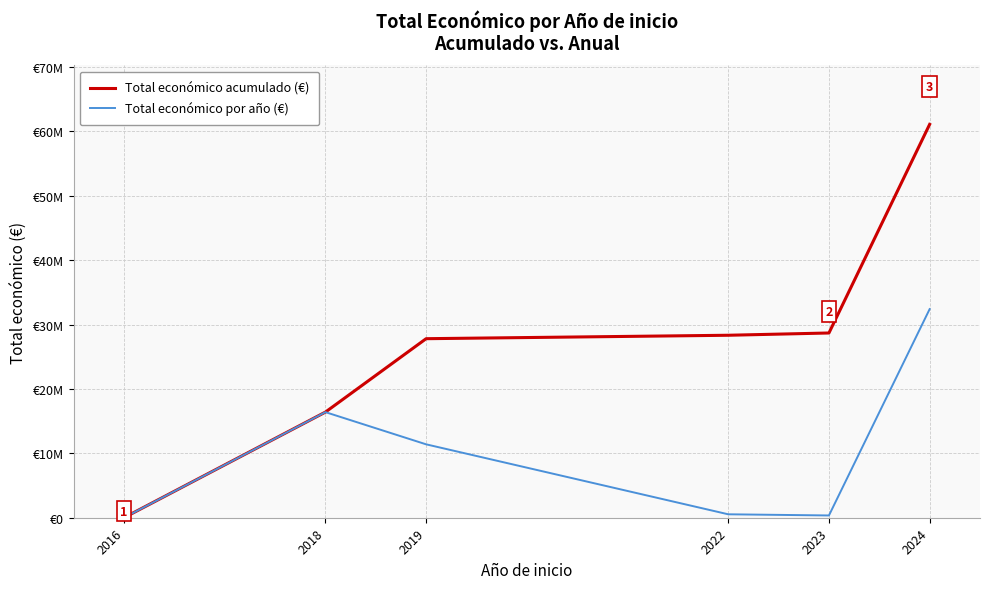

What is the highest value of the Total económico por año (€) series?

32394255